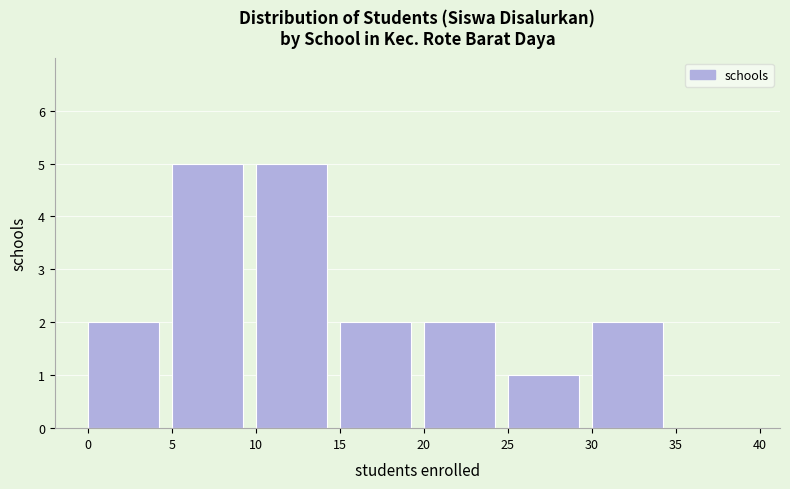

What is the height of the bar covering 5 to 10 on the x-axis? The values are not printed on the chart, so give them approximately, as read against the axis.

5